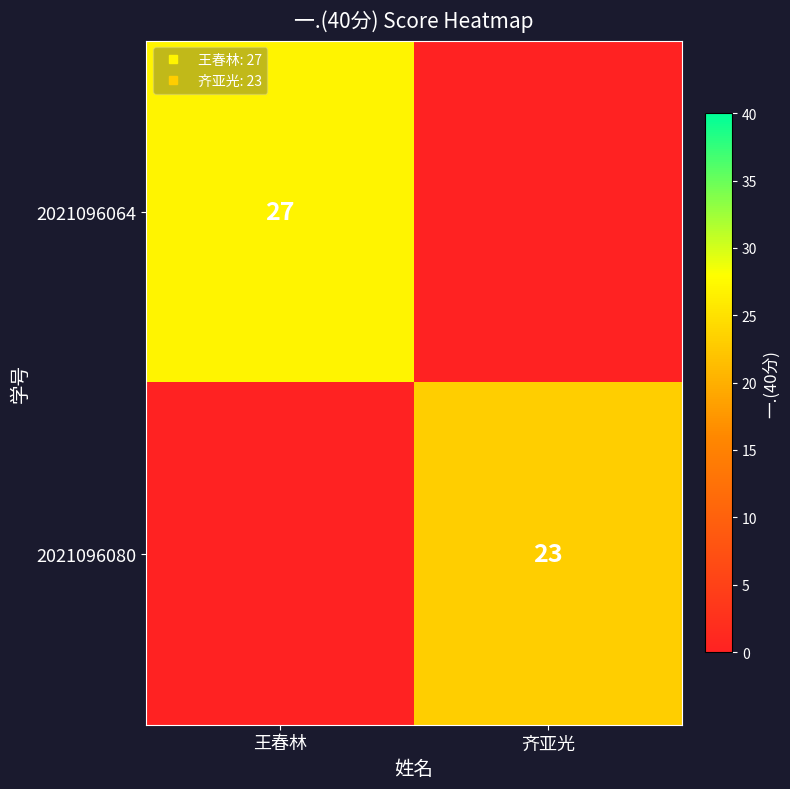

What is the maximum value shown in the chart?

27